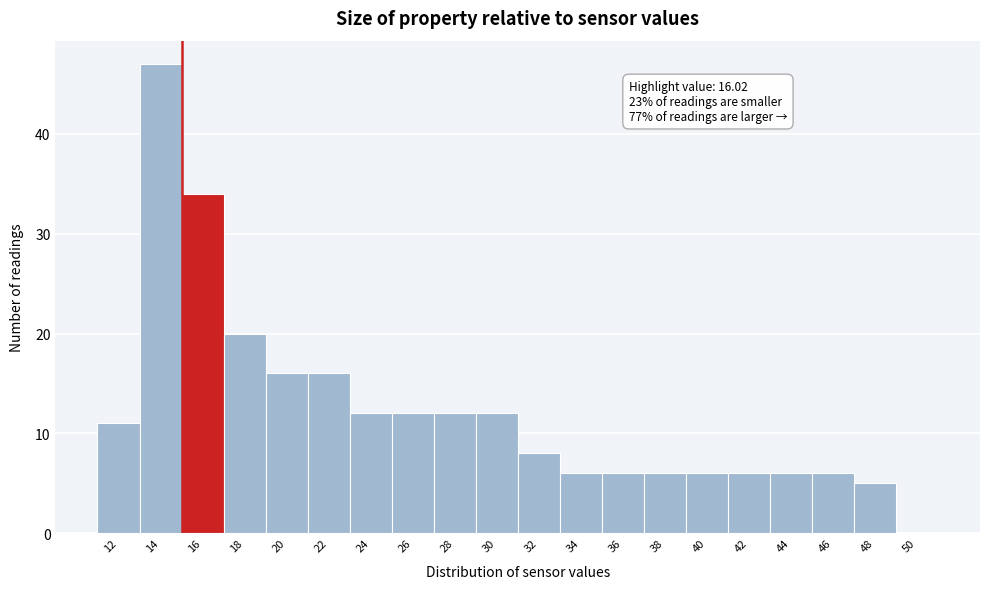

Reading left to right, transcribe all the data shown in this chart.

12=11	14=47	16=34	18=20	20=16	22=16	24=12	26=12	28=12	30=12	32=8	34=6	36=6	38=6	40=6	42=6	44=6	46=6	48=5	50=0